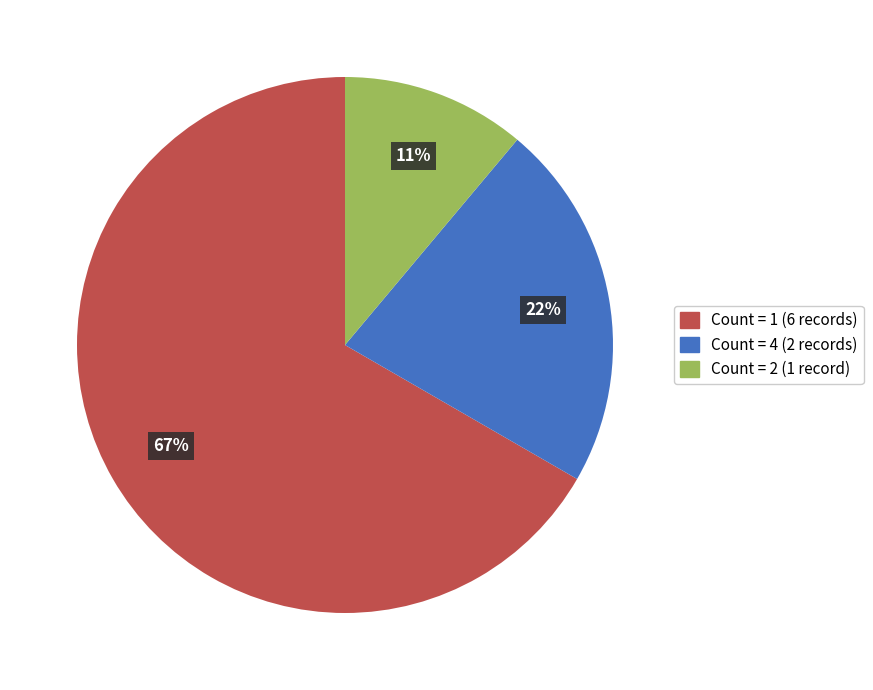

True or false: Count = 1 (6 records) accounts for 55% of the total.

False